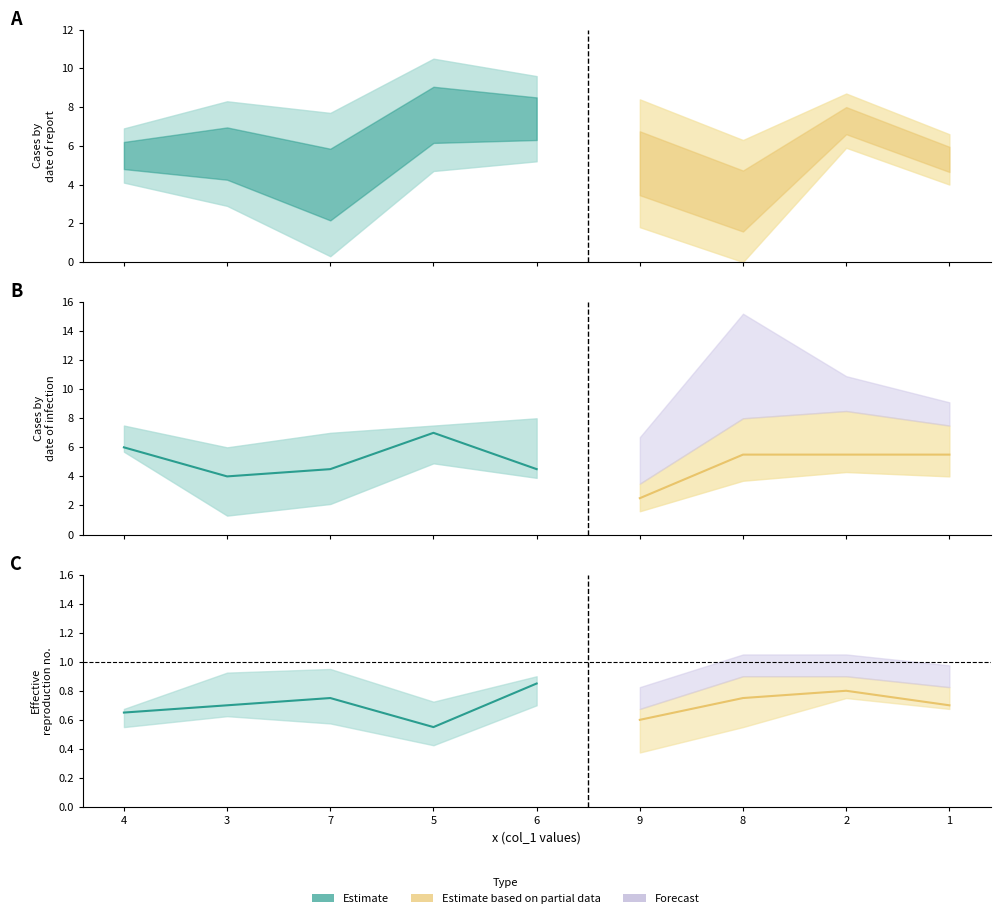

List the labels in order of col_6 value, smallest first.

4, 6, 9, 2, 1, 8, 5, 7, 3